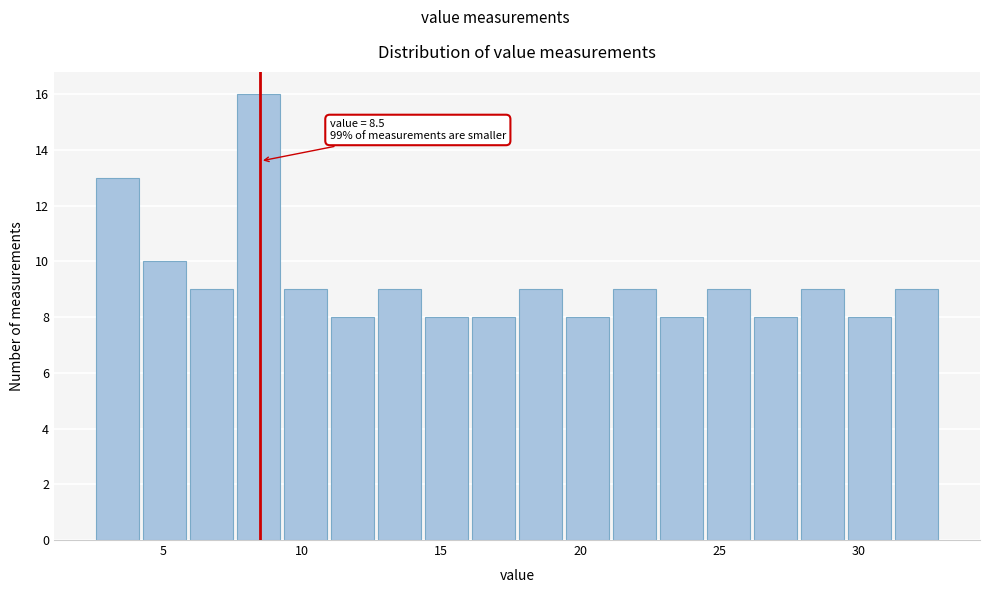

Read against the x-axis, roughly where is the centre of the tallest bar?

8.5